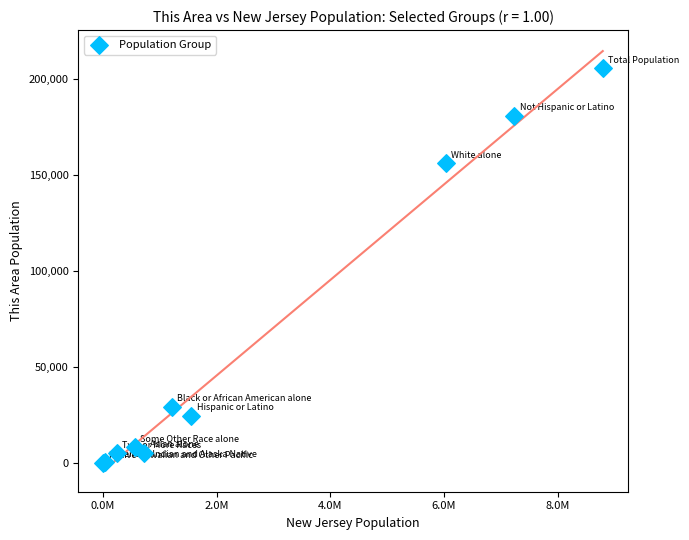

What Y value in the scatter plot is closest to 102811?

156075